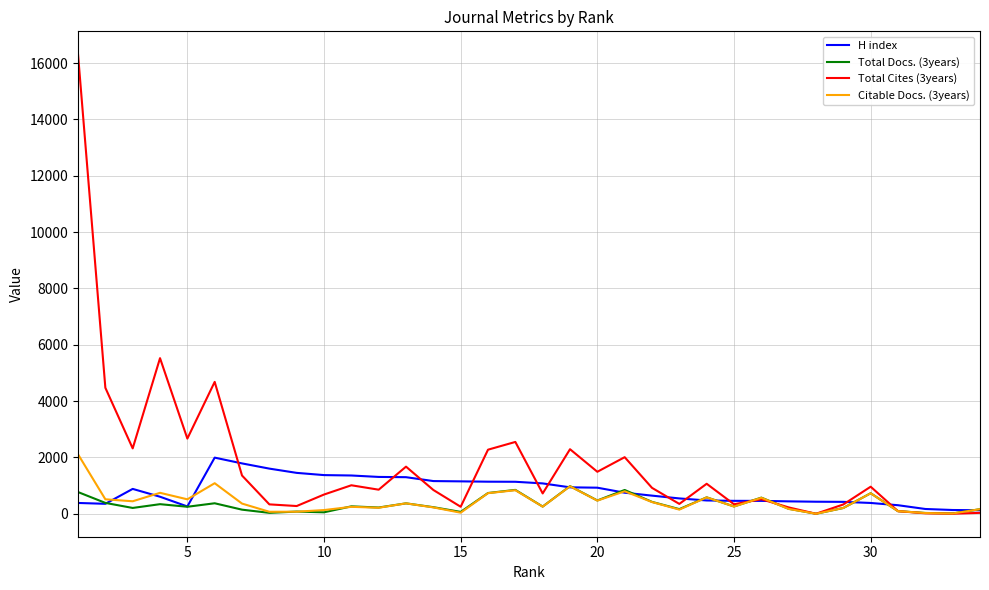

Which series has the largest total across all categories?

Total Cites (3years)